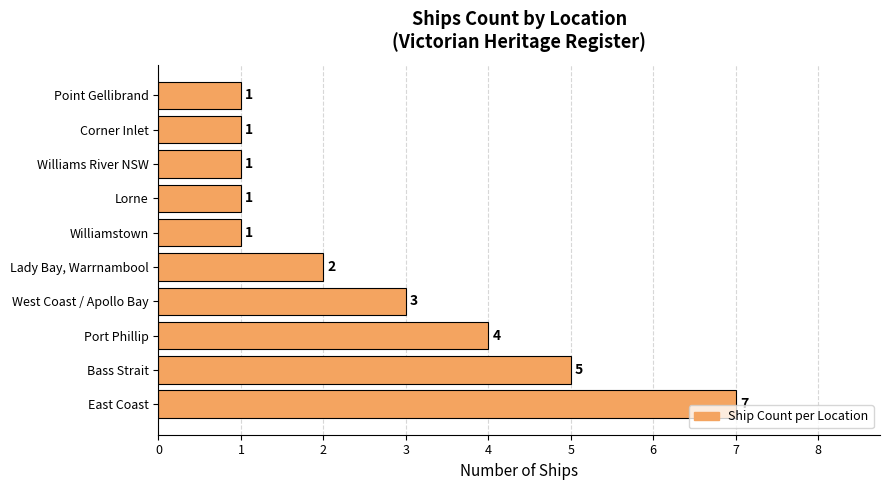

Which has a higher value, Port Phillip or Lady Bay, Warrnambool?

Port Phillip